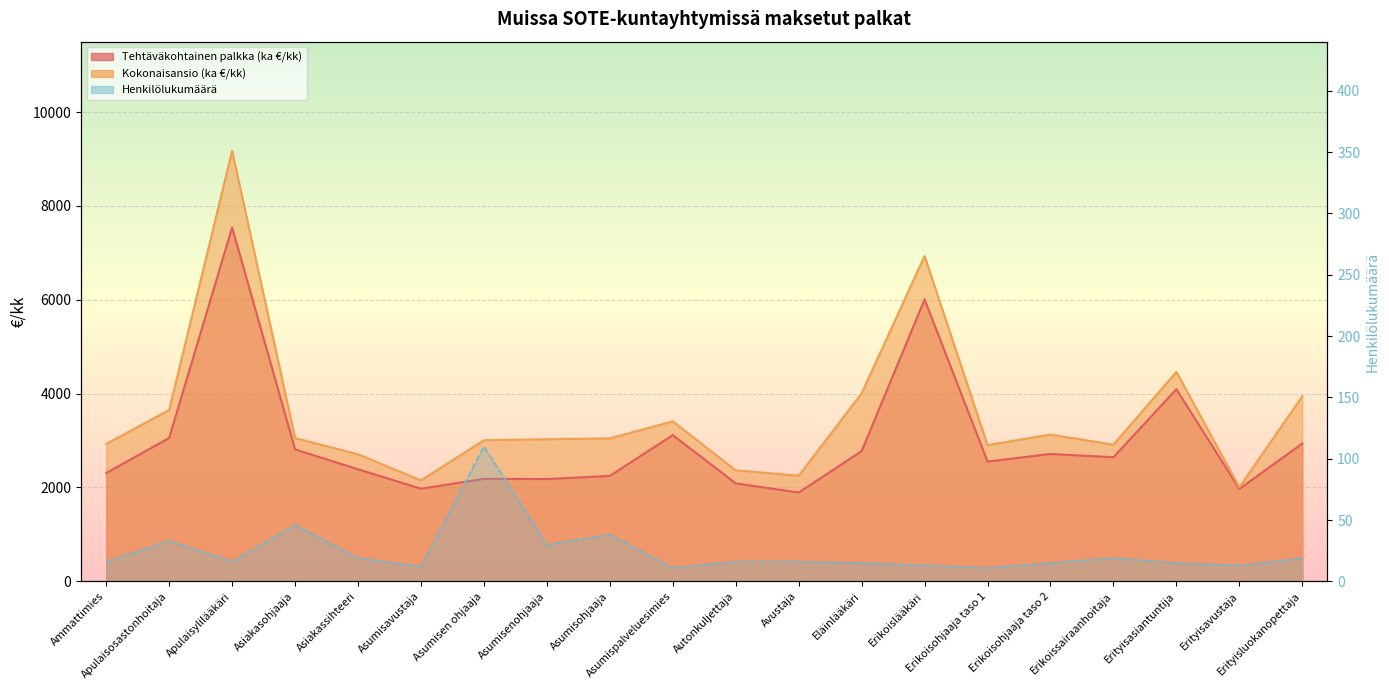

What is the sum of the Tehtäväkohtainen palkka (ka €/kk) values at Asumisenohjaaja and Erityisavustaja?

4149.8